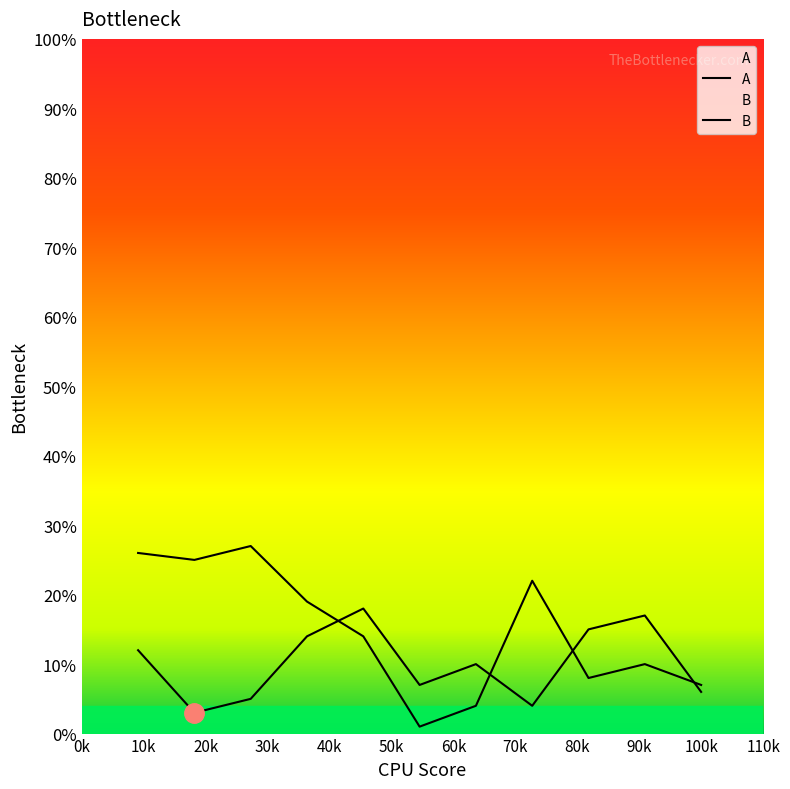

What is the difference between the second highest and minimum values in the B series?

25